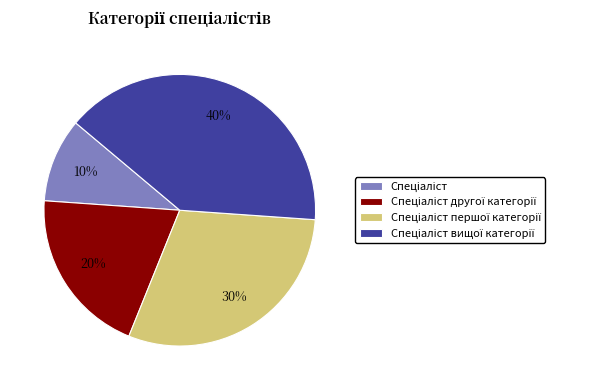

To the nearest percent, what is the average slice percentage?

25%